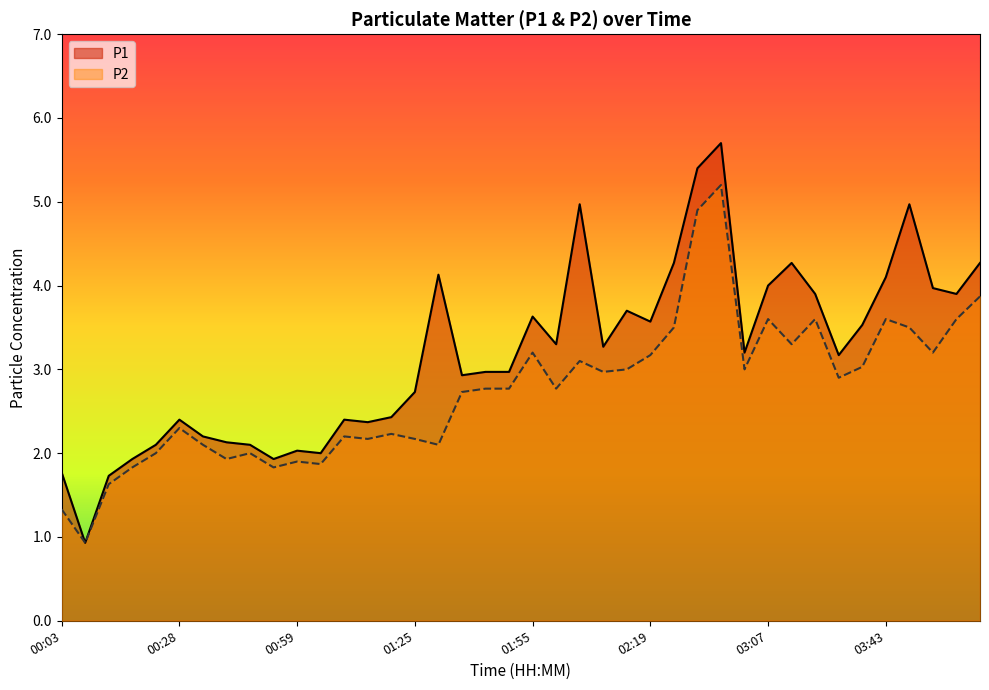

What are all the series names shown in the legend?

P1, P2